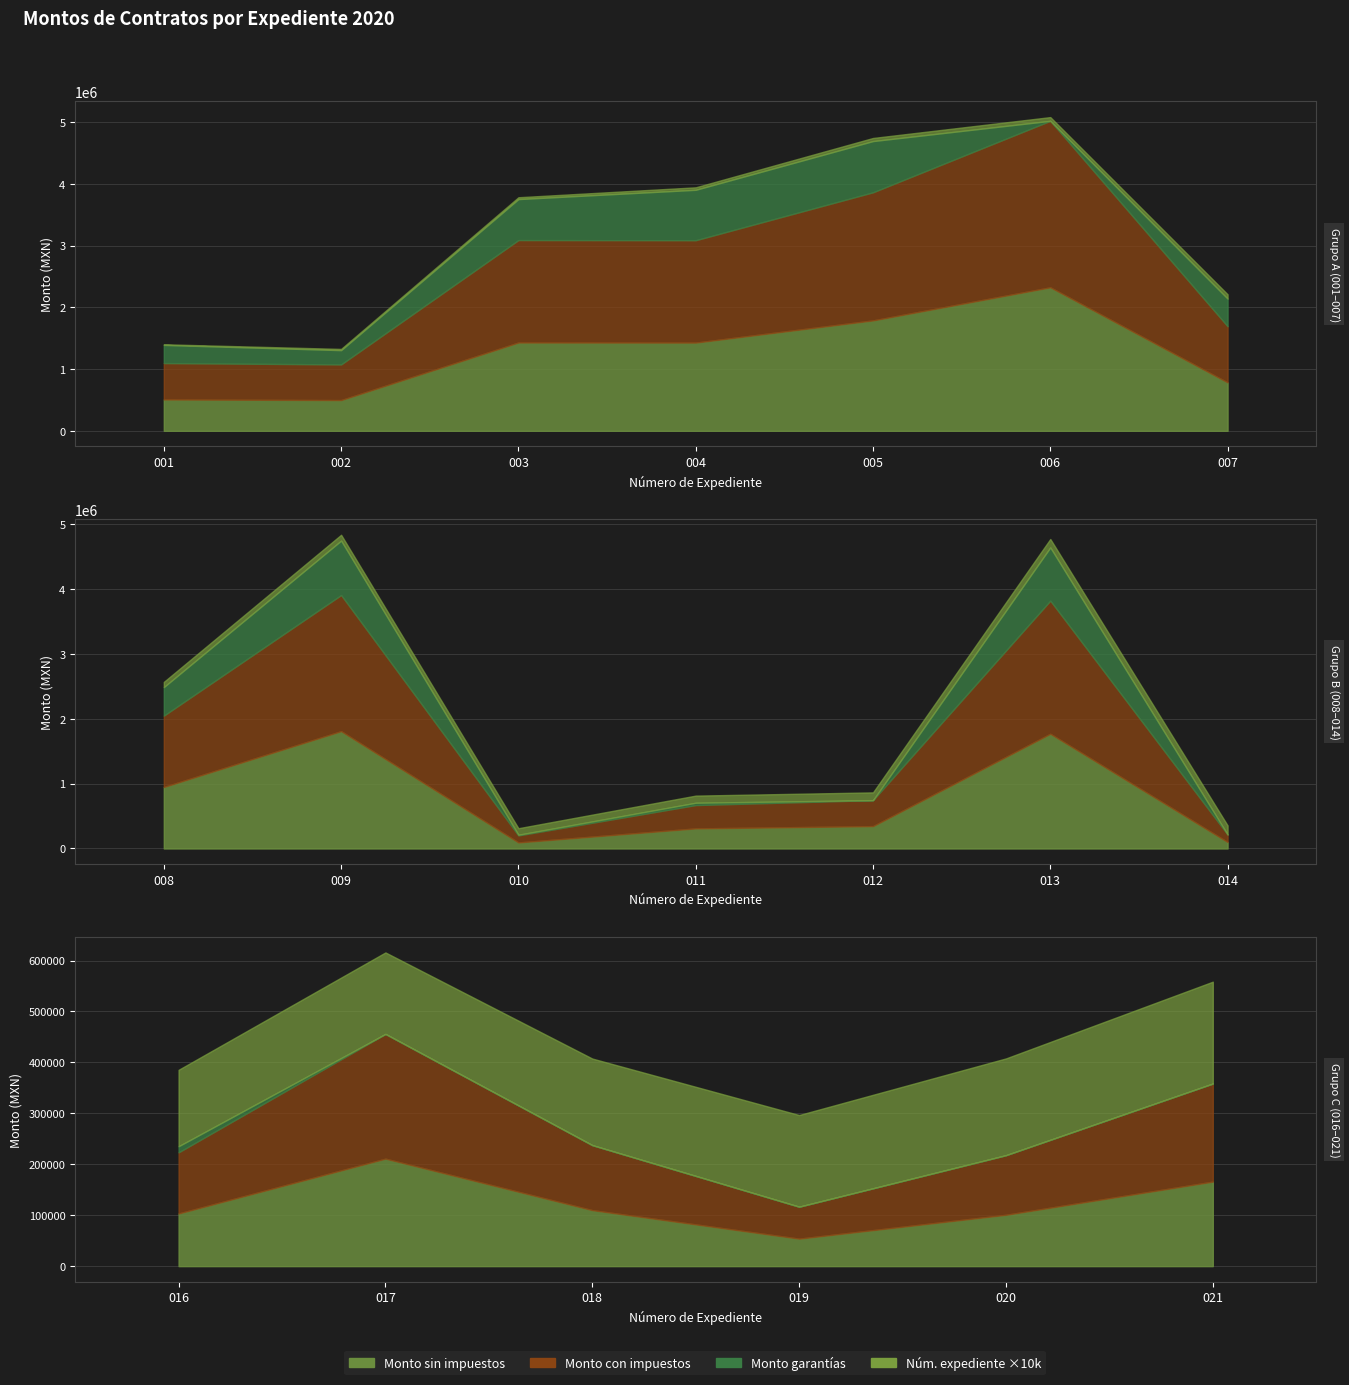

True or false: Monto total con impuestos and Monto garantías intersect in this chart.

False